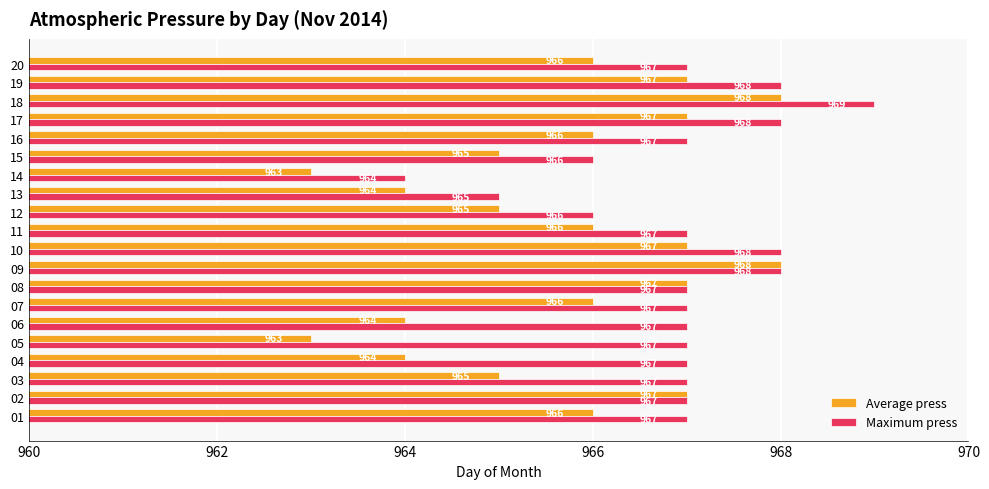

How many distinct data groups are displayed?

2